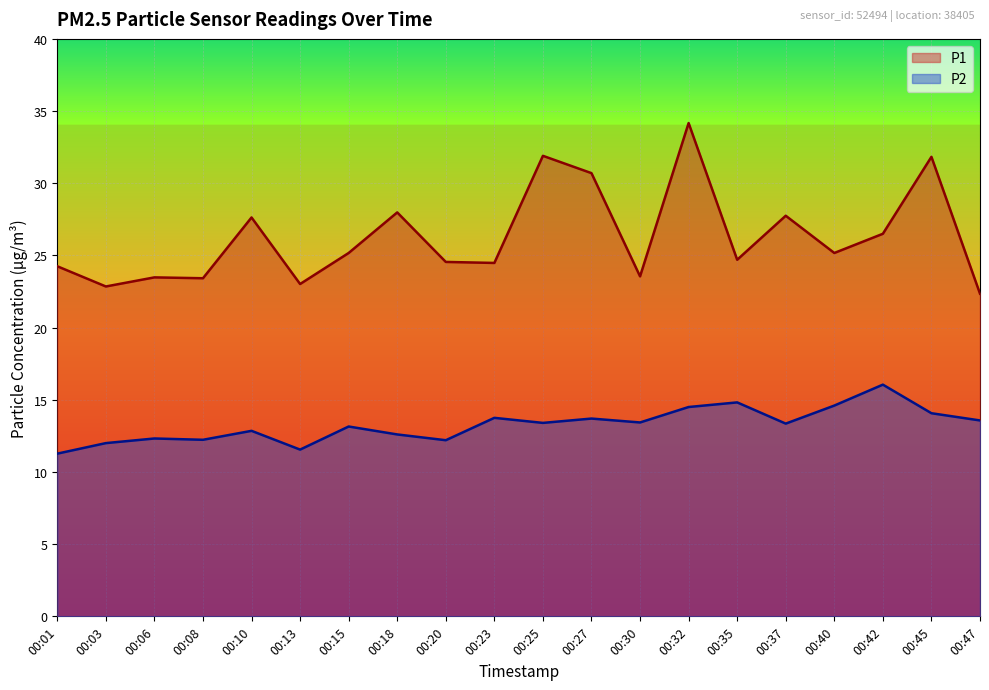

What is the value of the P1 point at the 3rd from the left?

23.5